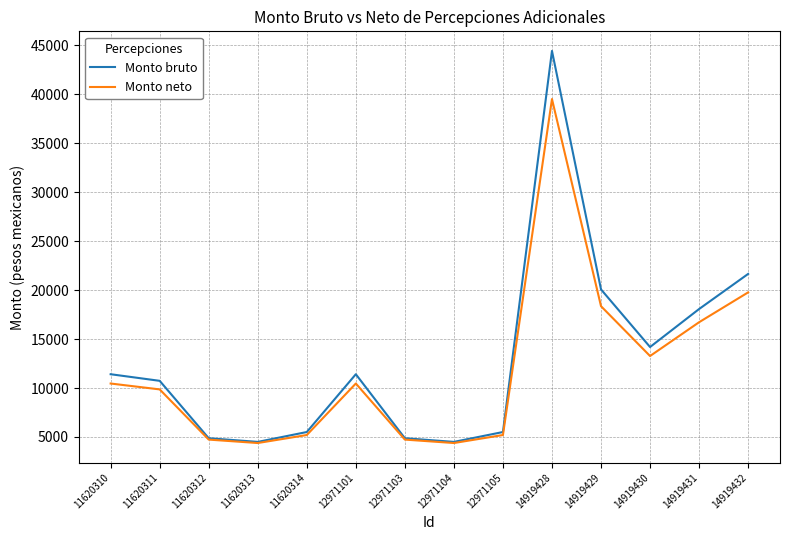

What is the difference between the Monto bruto values at 12971105 and 11620313?

1008.1